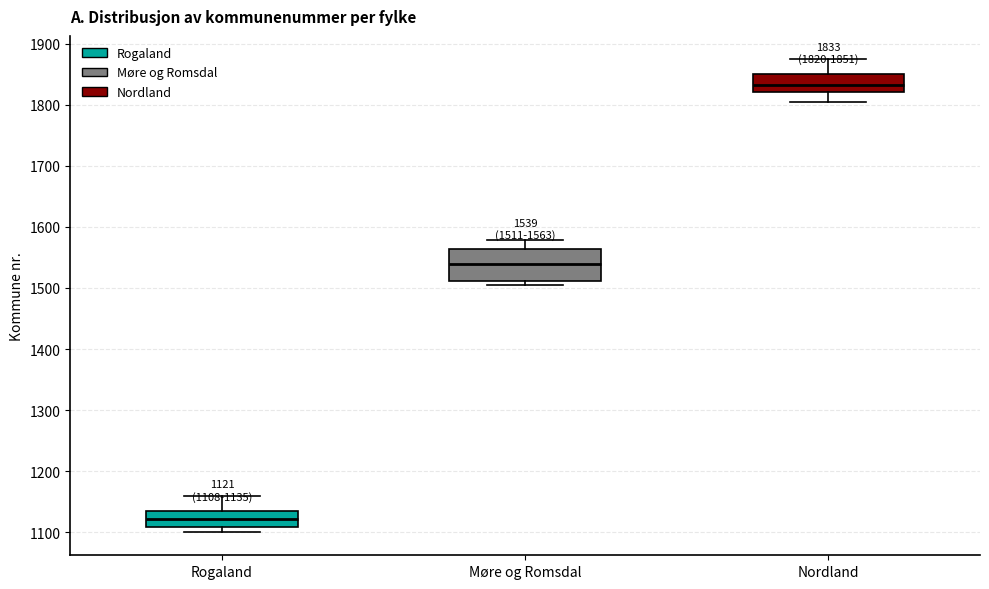

Comparing the boxes themselves (not the whiskers), which one is the tallest?

Møre og Romsdal